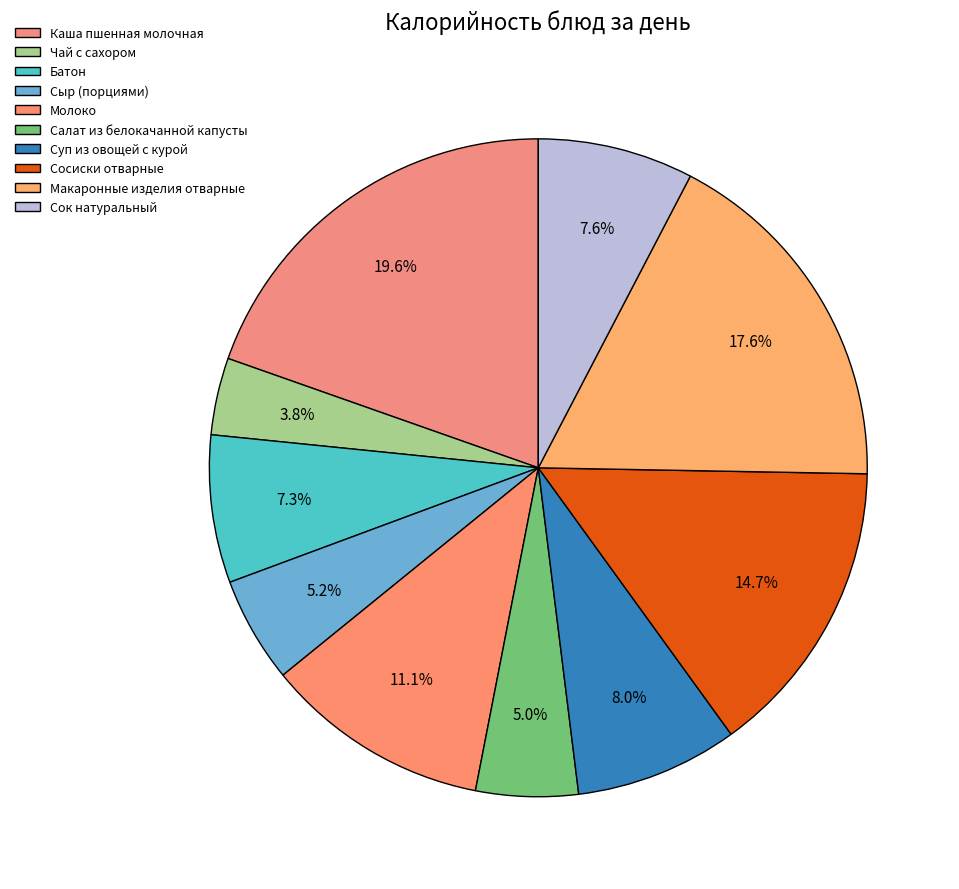

To the nearest percent, what percentage of the pie is Макаронные изделия отварные?

18%